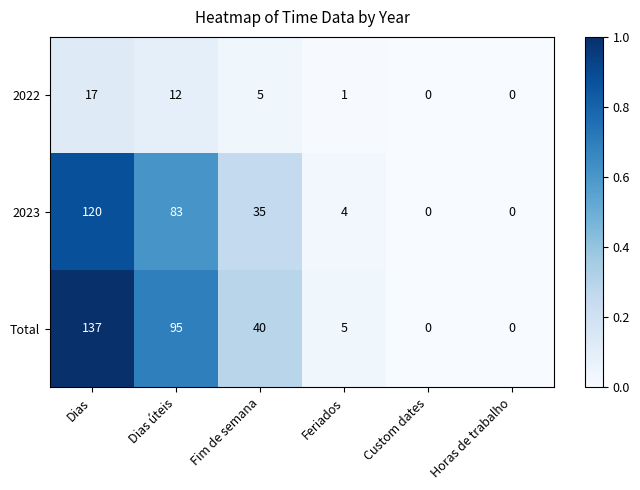

How many categories are shown in the chart?

6